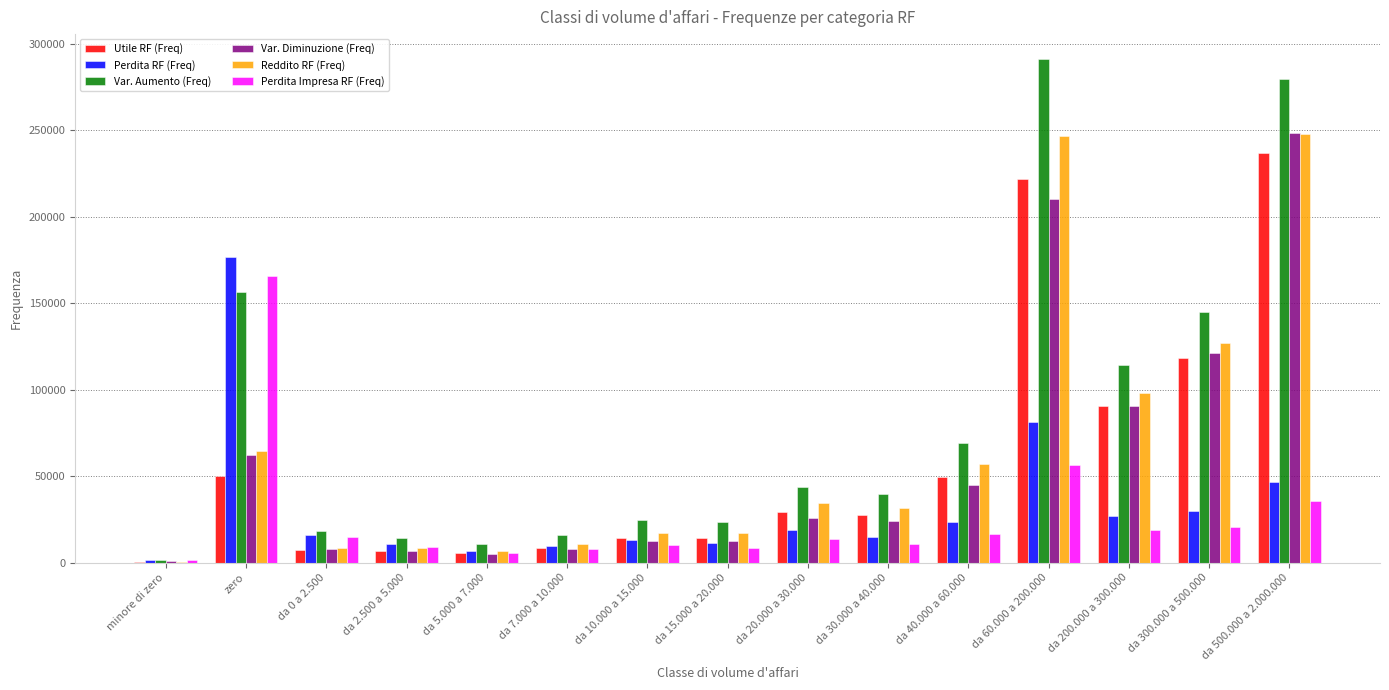

Between da 0 a 2.500 and da 40.000 a 60.000, which series saw the biggest shift?

Var. Aumento (Freq)